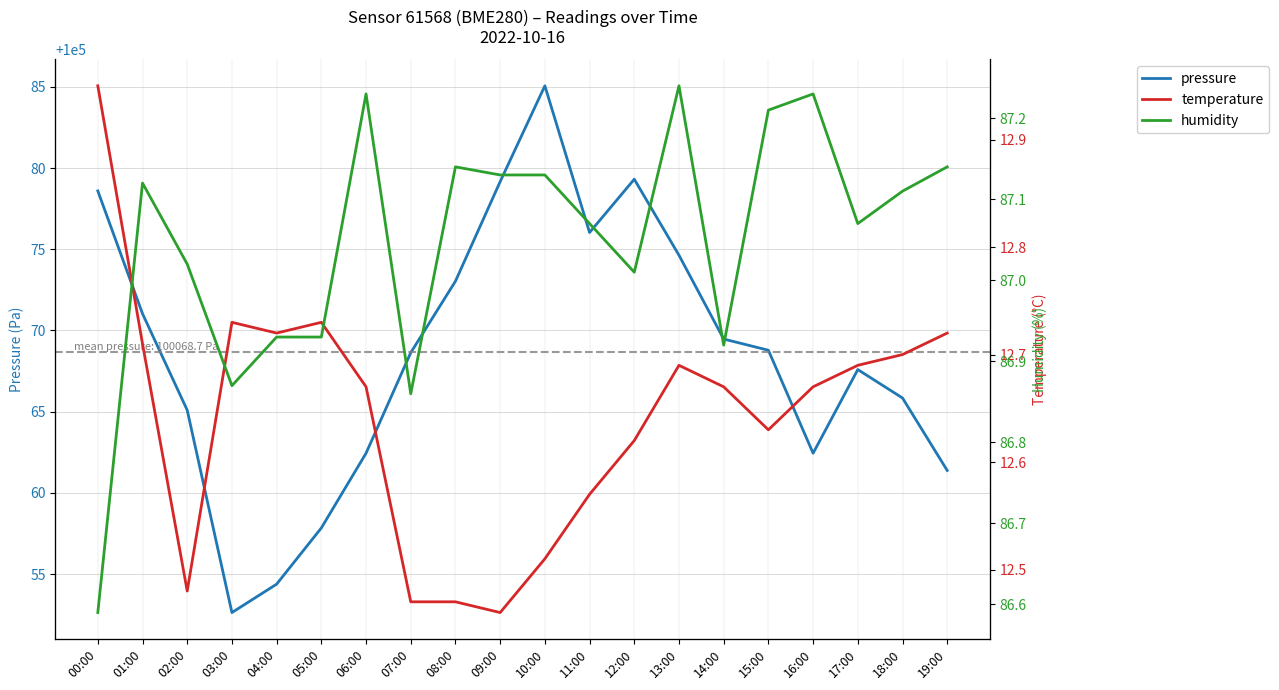

Is this an area chart (filled region under the line)?

No